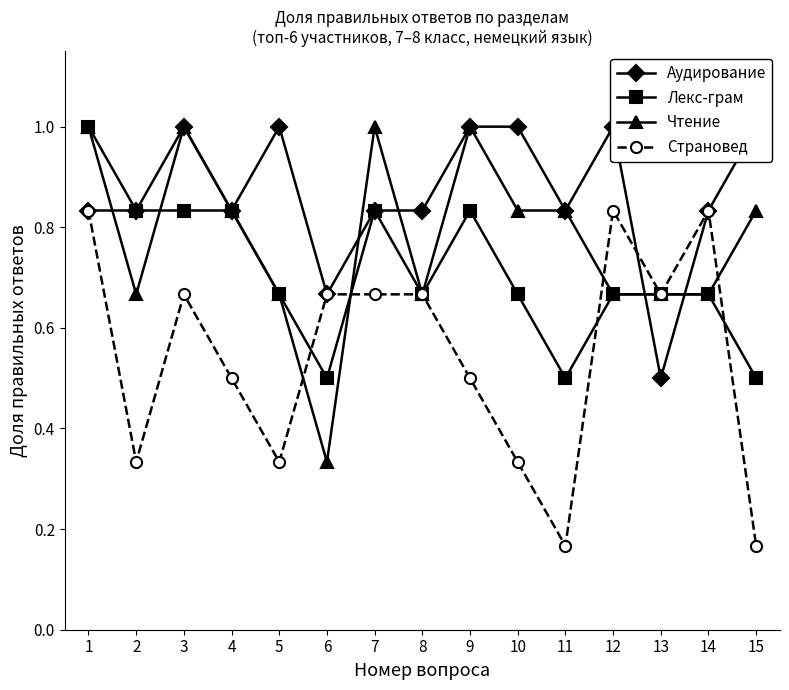

Is the value of Лекс-грам at 15 greater than the value of Страновед at 4?

No